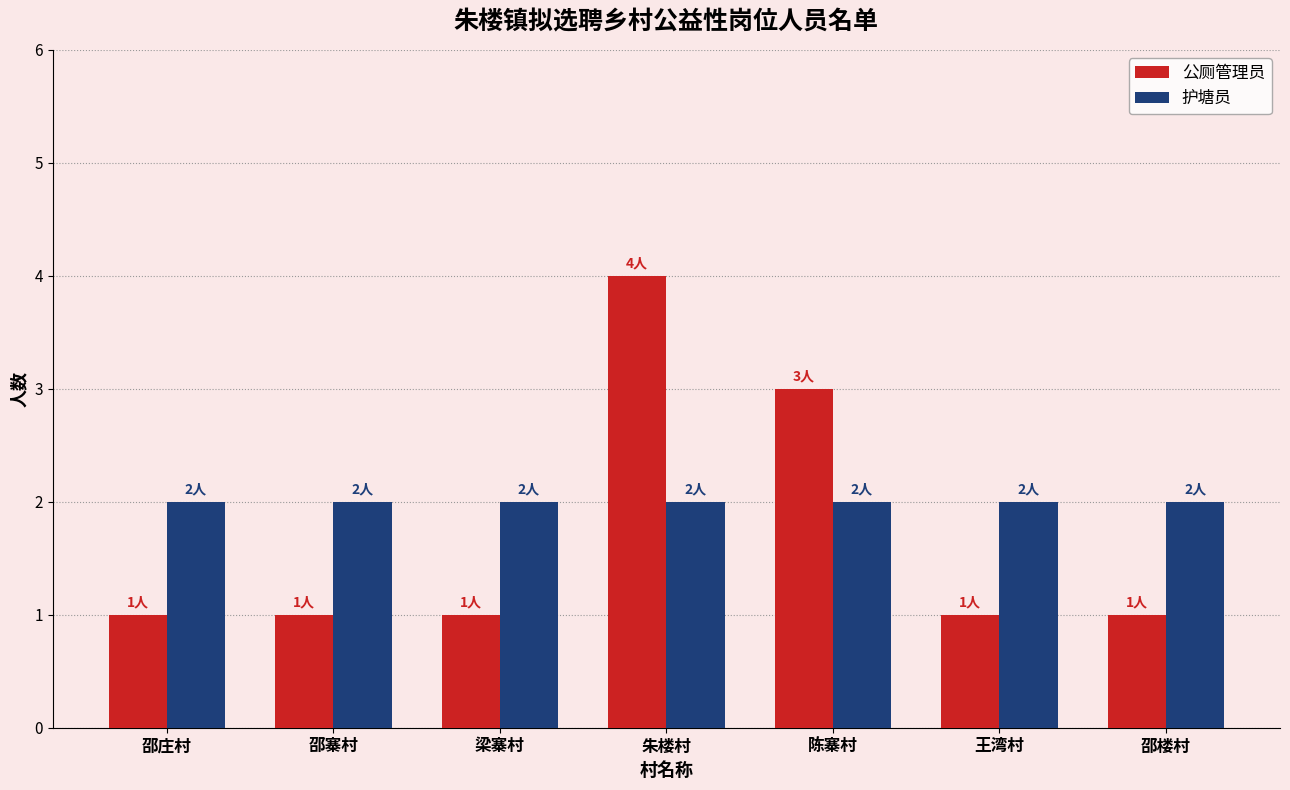

Reading left to right, list all the values displayed in this chart.

公厕管理员: 邵庄村=1	邵寨村=1	梁寨村=1	朱楼村=4	陈寨村=3	王湾村=1	邵楼村=1
护塘员: 邵庄村=2	邵寨村=2	梁寨村=2	朱楼村=2	陈寨村=2	王湾村=2	邵楼村=2